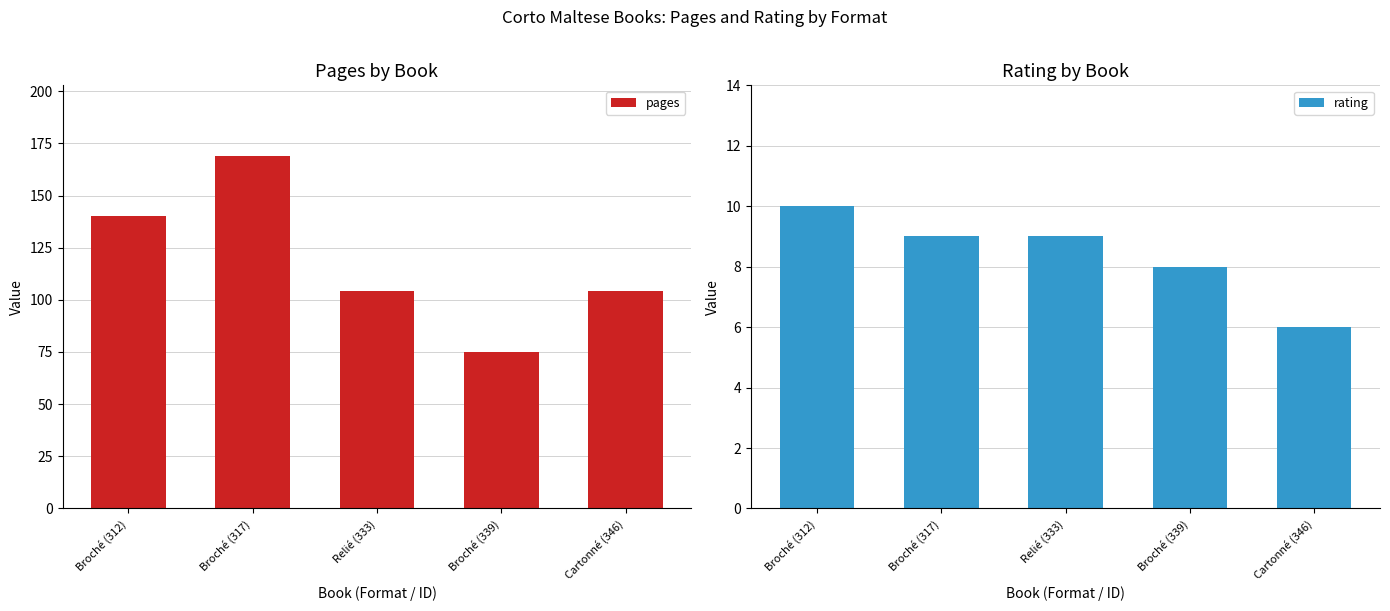

What is the label of the 1st bar from the right?

Cartonné (346)